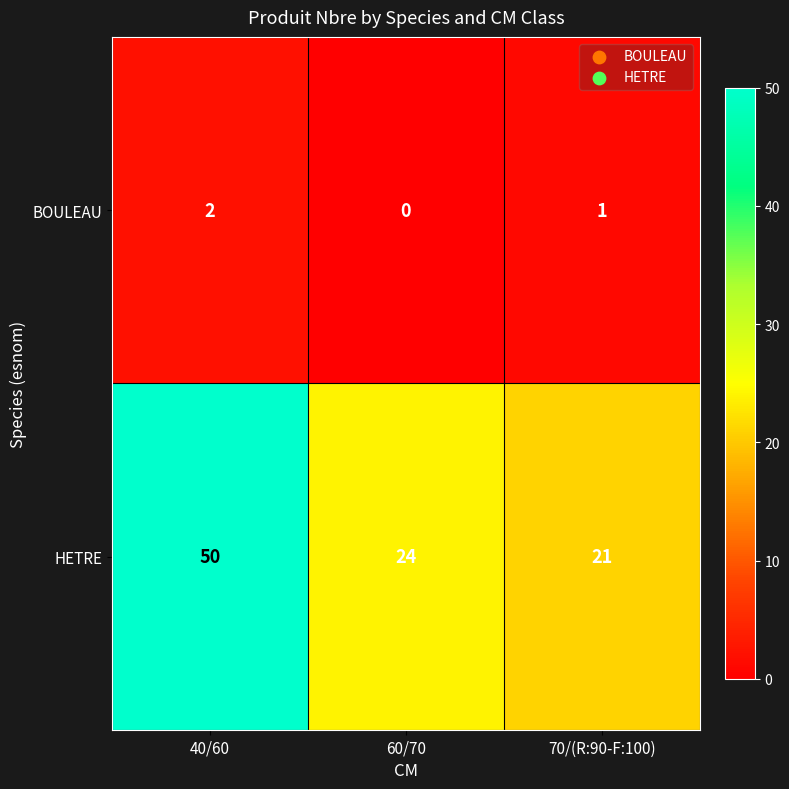

What is the sum of all BOULEAU values?

3